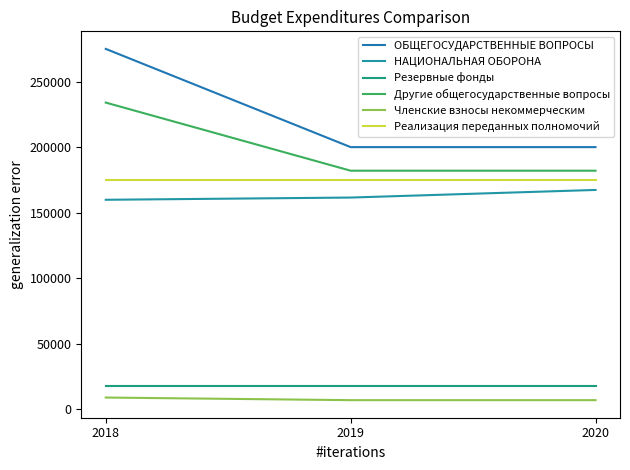

What are all the series names shown in the legend?

ОБЩЕГОСУДАРСТВЕННЫЕ ВОПРОСЫ, НАЦИОНАЛЬНАЯ ОБОРОНА, Резервные фонды, Другие общегосударственные вопросы, Членские взносы некоммерческим, Реализация переданных полномочий